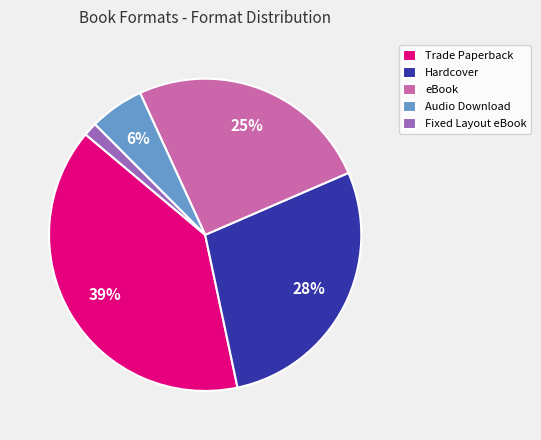

Do Hardcover and eBook together represent more than half of the pie?

Yes